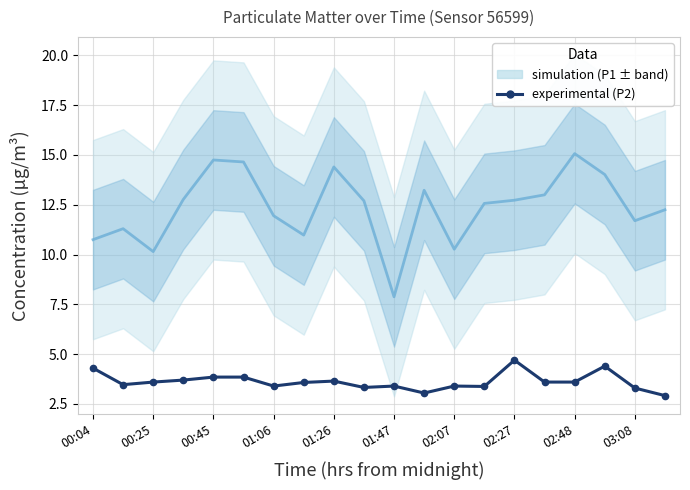

Reading left to right, list all the values displayed in this chart.

4.3	3.5	3.6	3.7	3.9	3.9	3.4	3.6	3.6	3.3	3.4	3.0	3.4	3.4	4.7	3.6	3.6	4.4	3.3	2.9